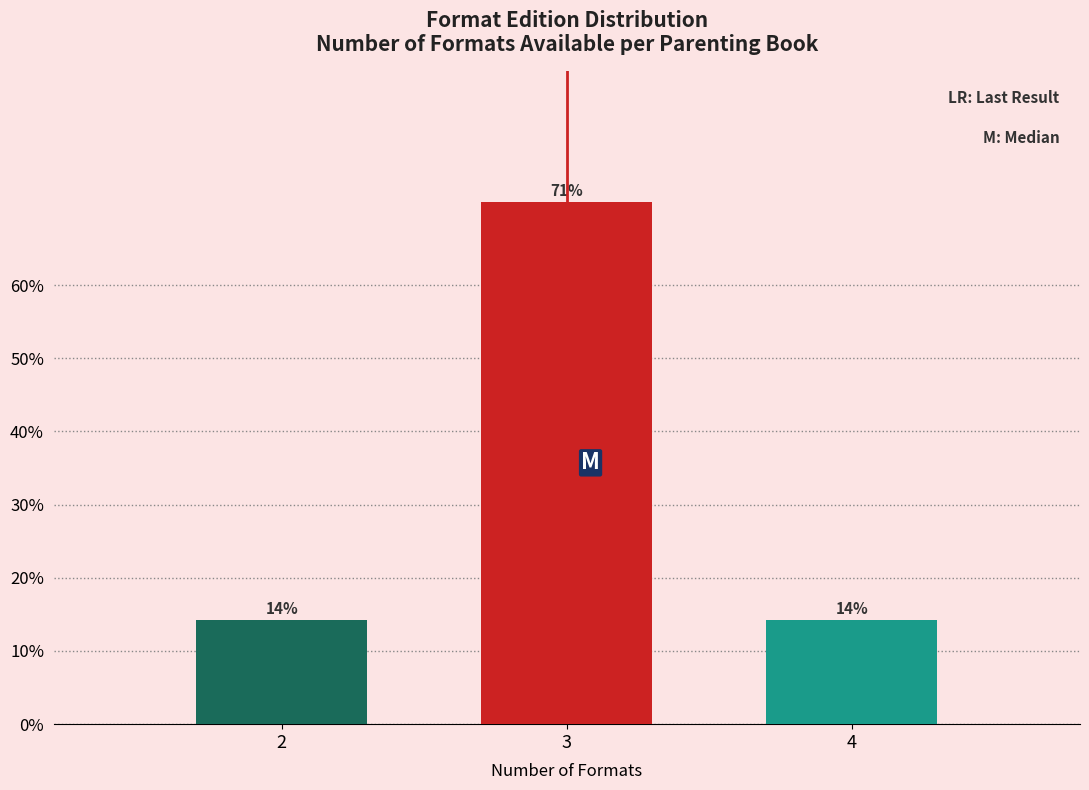

How many bars are there in total?

3